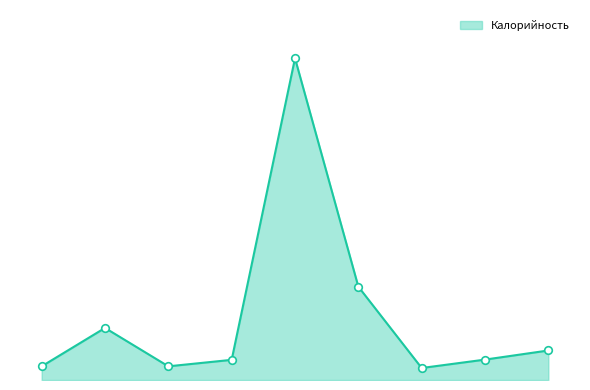

Is this an area chart (filled region under the line)?

Yes